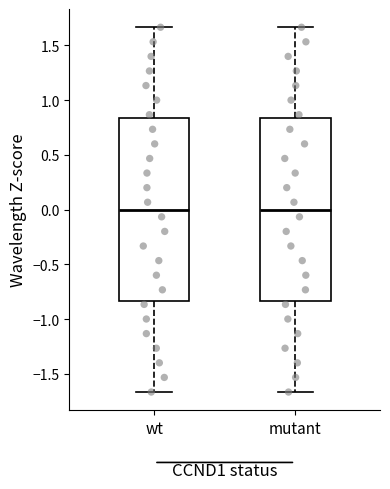

Reading left to right, read every box against the y-axis: the position of its median line, the range the box covers, and the ends of its whiskers. The values are not printed on the chart, so give them approximately, as read against the axis.

wt: median 0.00, box -0.85 to 0.85, whiskers -1.65 to 1.65
mutant: median 0.00, box -0.85 to 0.85, whiskers -1.65 to 1.65